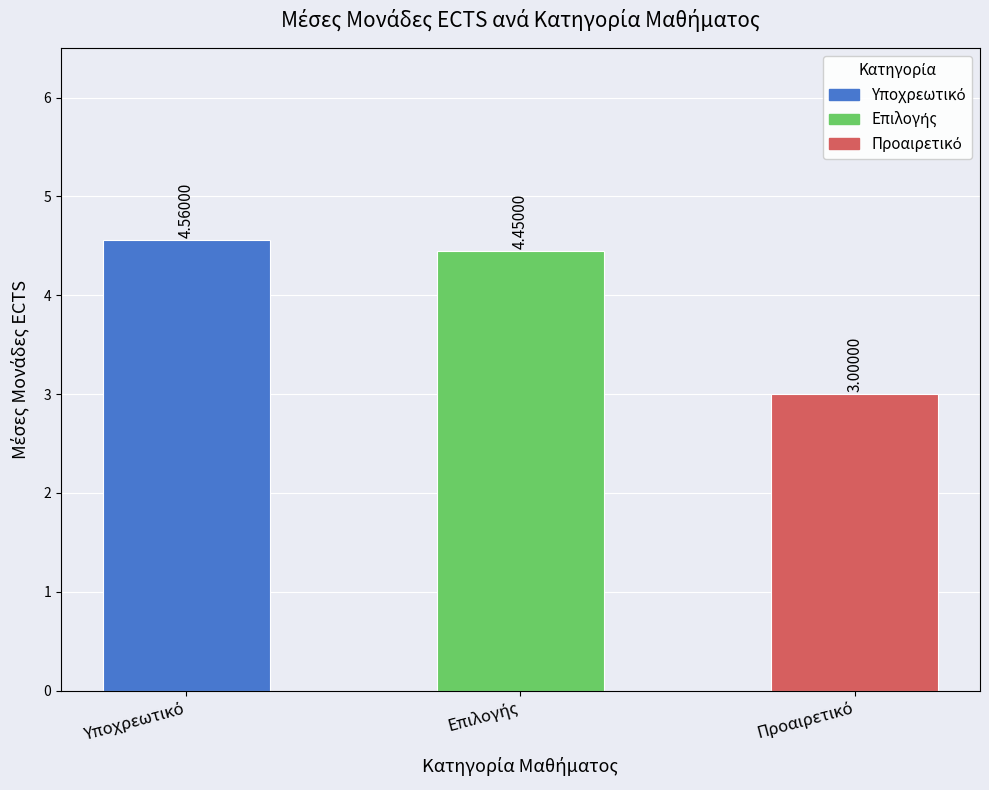

What is the average value?

4.0